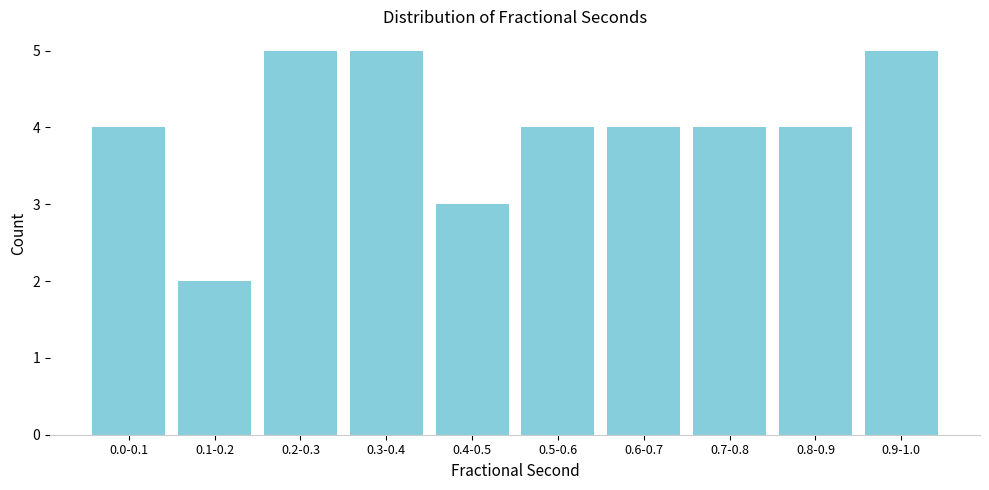

Reading left to right, extract all data points from this chart.

4	2	5	5	3	4	4	4	4	5